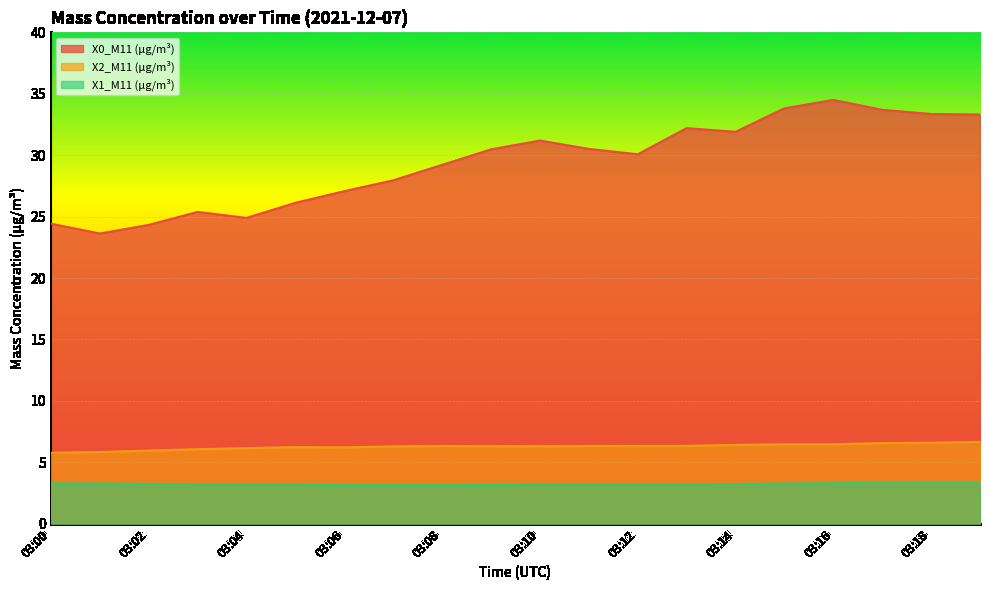

What is the difference between the X0_M11 (μg/m³) values at 03:14 and 03:15?

1.9